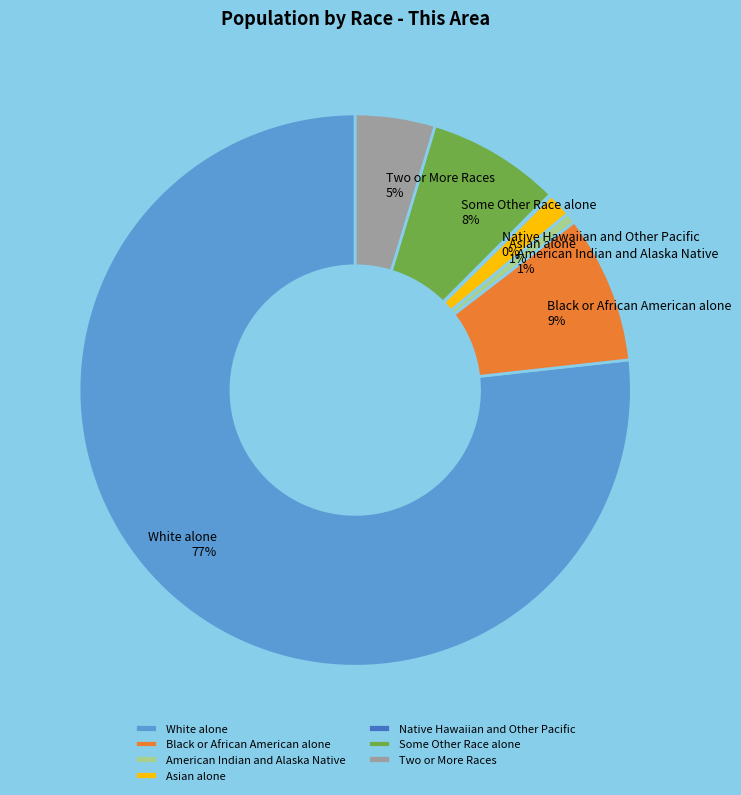

To the nearest percent, what percentage of the pie is Black or African American alone?

9%